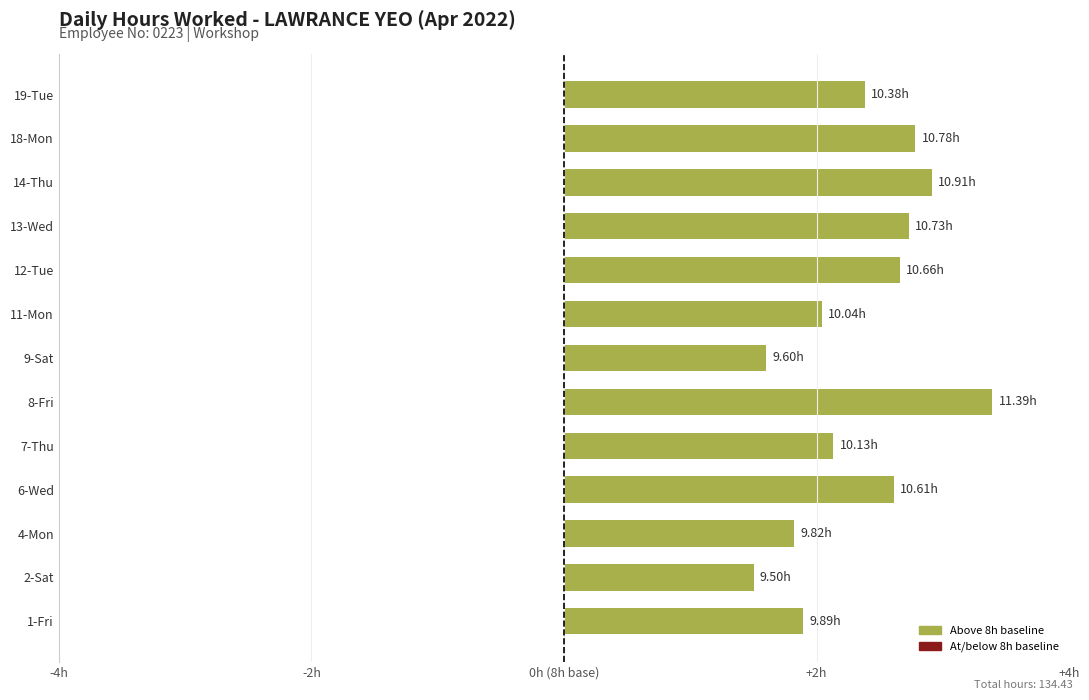

Are the bars horizontal?

Yes